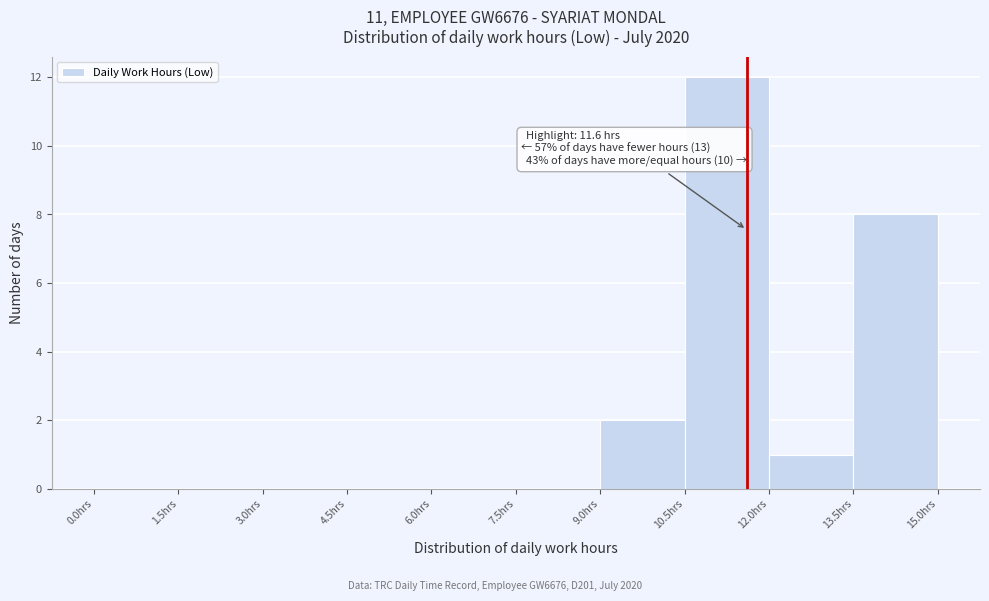

Which range on the x-axis has the tallest bar?

10.5 to 12.0